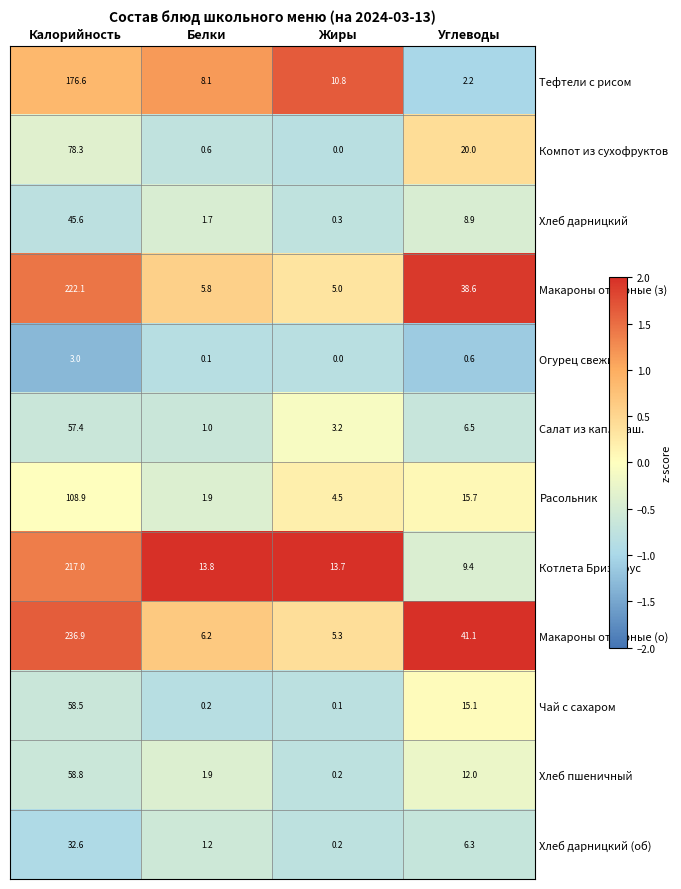

What is the sum of all Огурец свежий values?

3.7